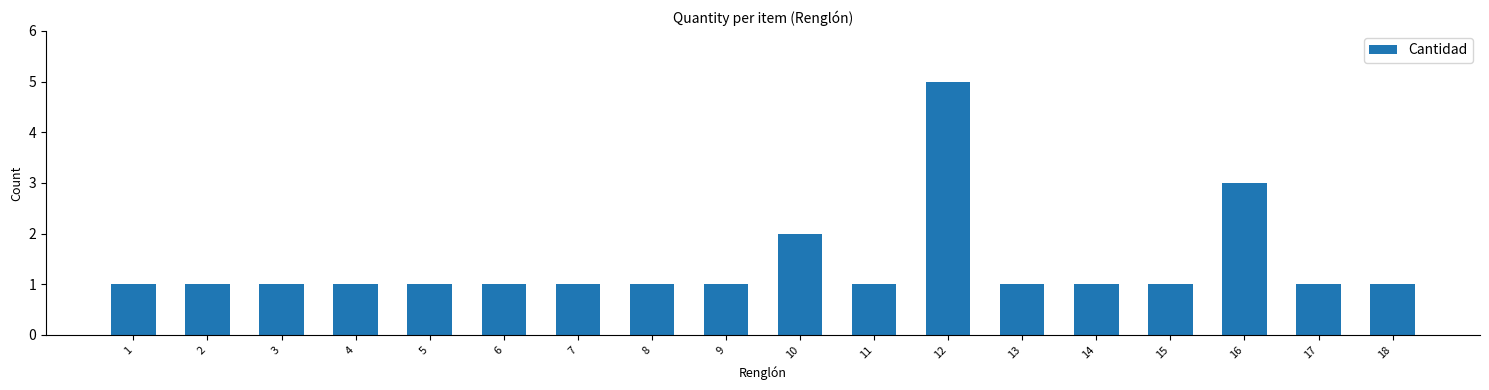

Reading left to right, transcribe all the data shown in this chart.

1=1	2=1	3=1	4=1	5=1	6=1	7=1	8=1	9=1	10=2	11=1	12=5	13=1	14=1	15=1	16=3	17=1	18=1